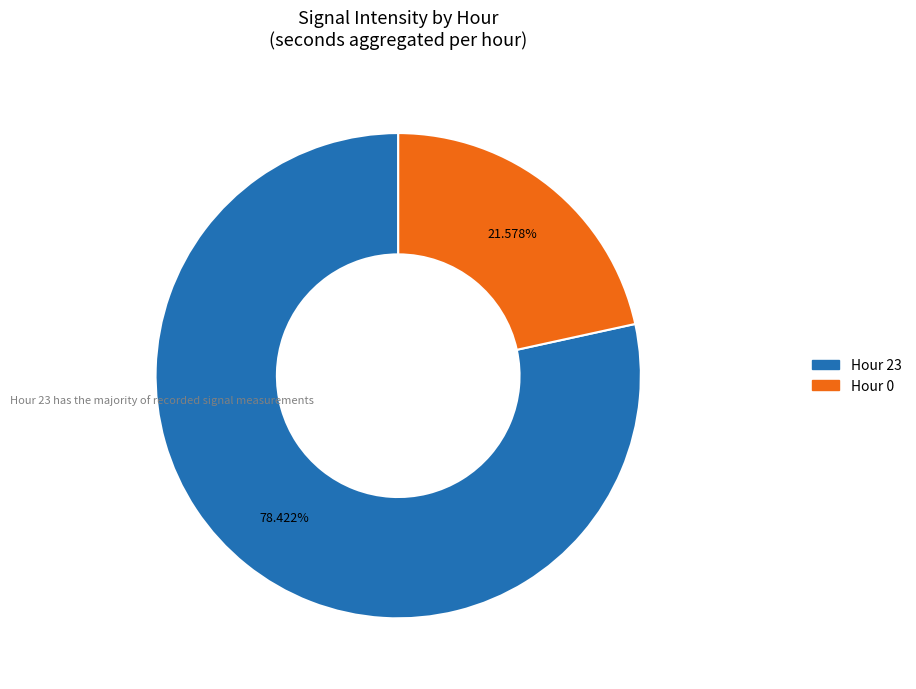

Does any single category account for the majority?

Yes